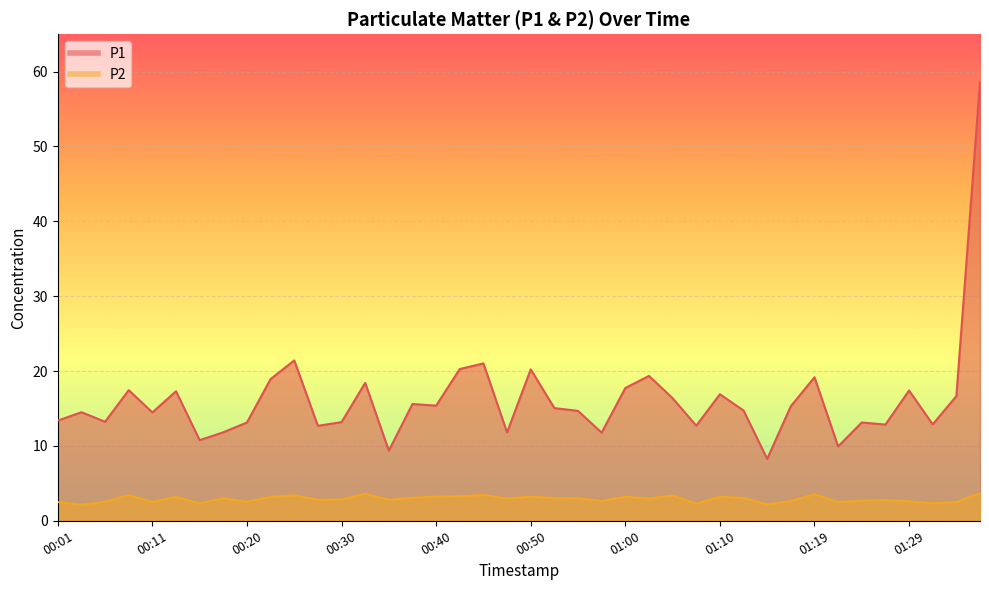

Is the value of P1 at 00:16 greater than the value of P2 at 00:18?

Yes